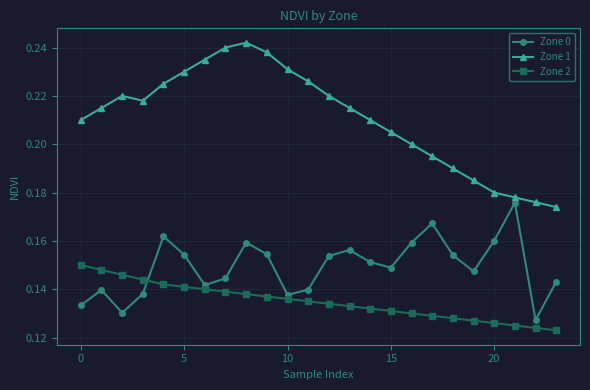

True or false: Zone 0 has more than 1 interior local peaks.

True